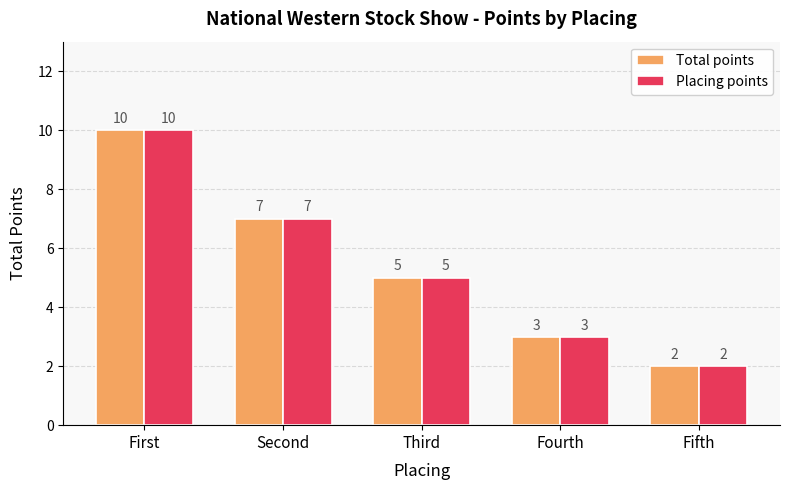

What is the label of the 2nd bar from the right?

Fourth